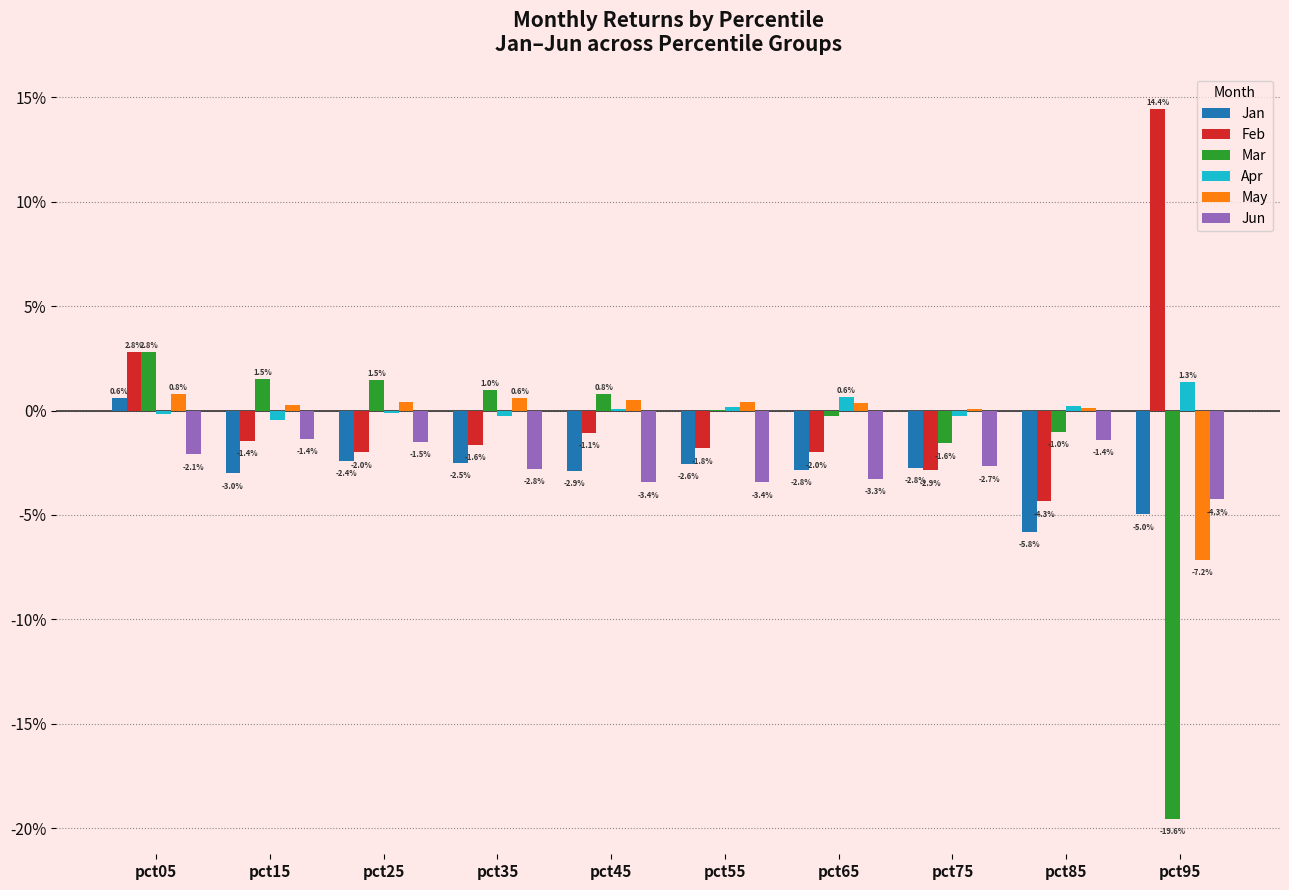

Are the bars grouped side by side (vs. stacked)?

Yes